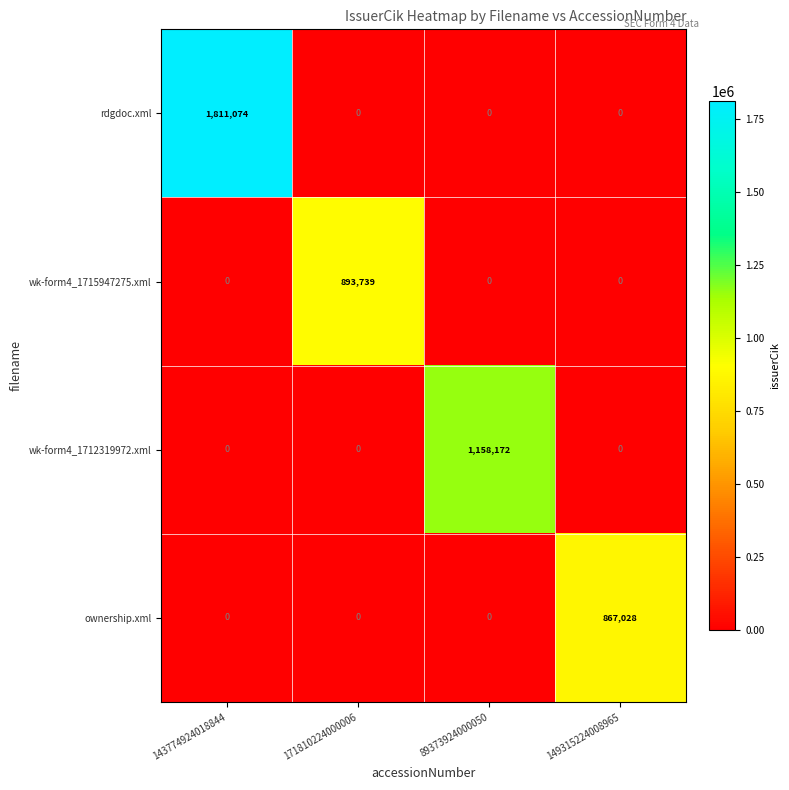

Count the number of categories in the chart.

4